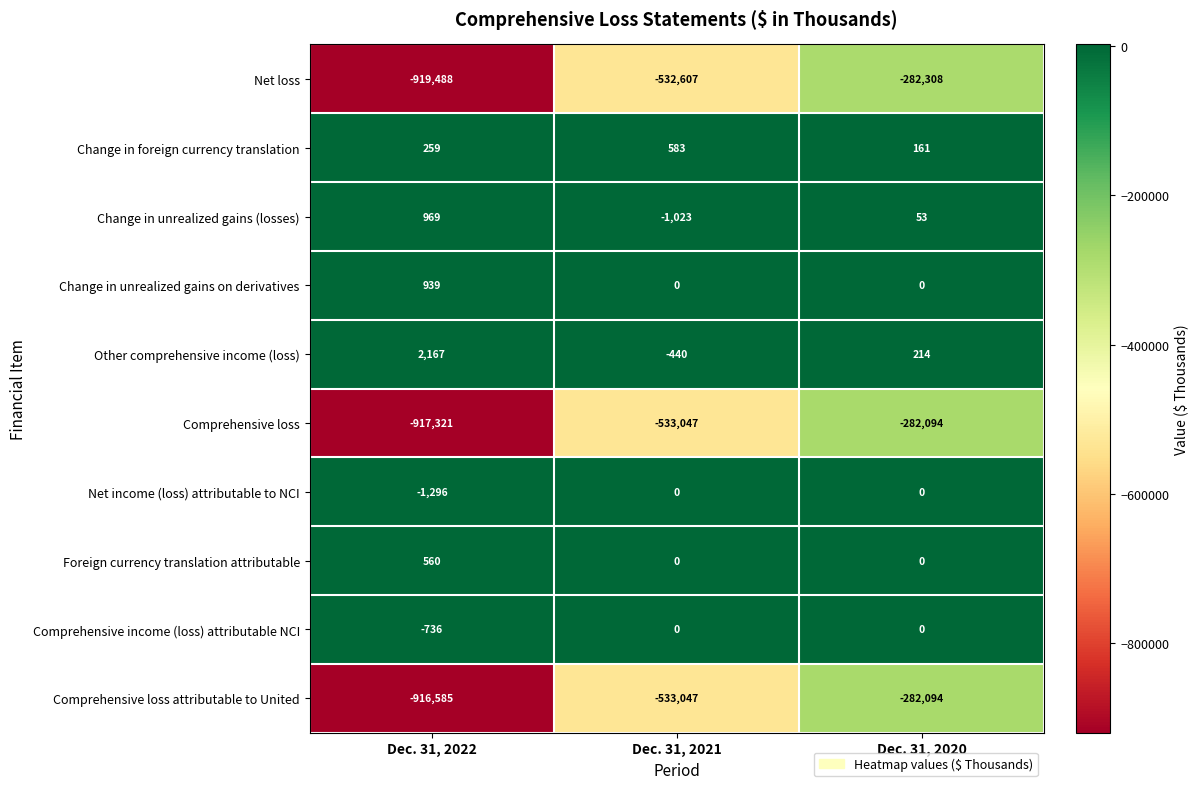

What is the difference between the maximum and second lowest values in the Comprehensive loss attributable to United series?

250953